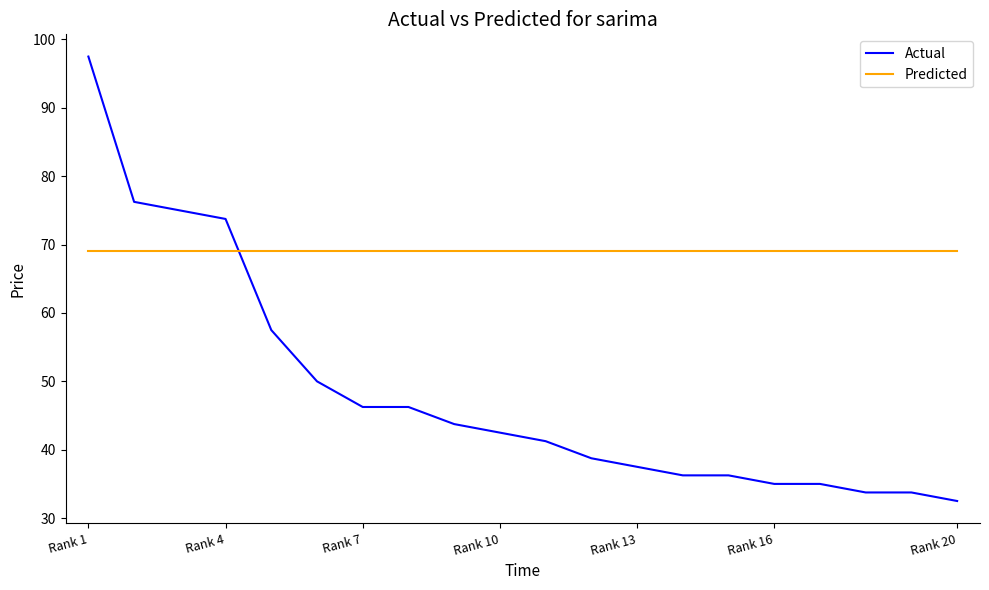

Does the chart display data point markers on the line(s)?

No